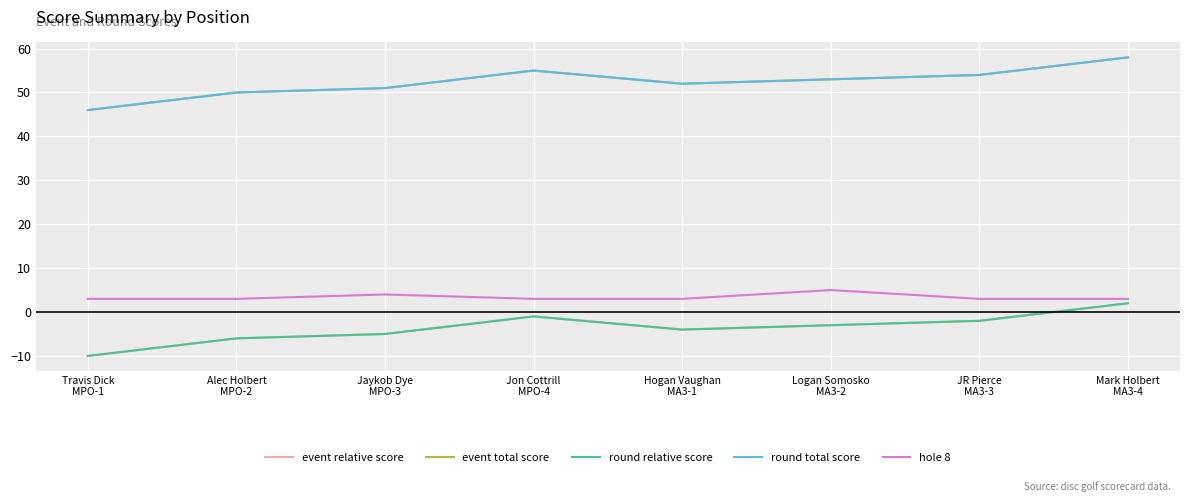

Rank the series at Travis Dick
MPO-1 from highest to lowest value.

event total score, round total score, hole 8, event relative score, round relative score